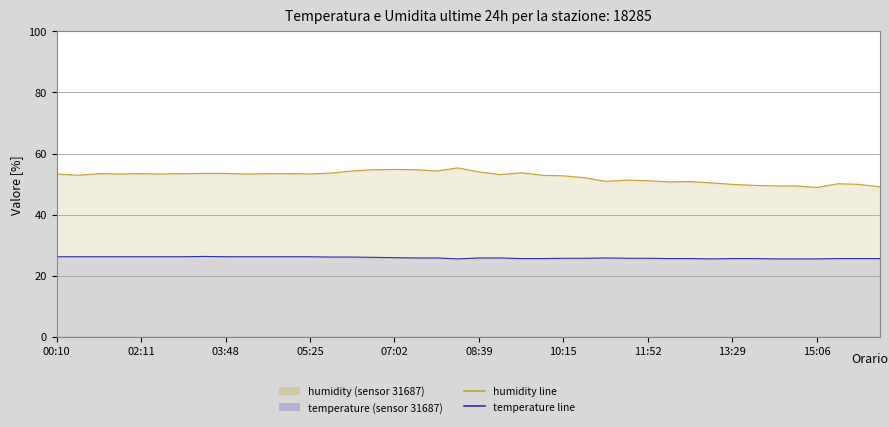

How many data points does each series have?

40